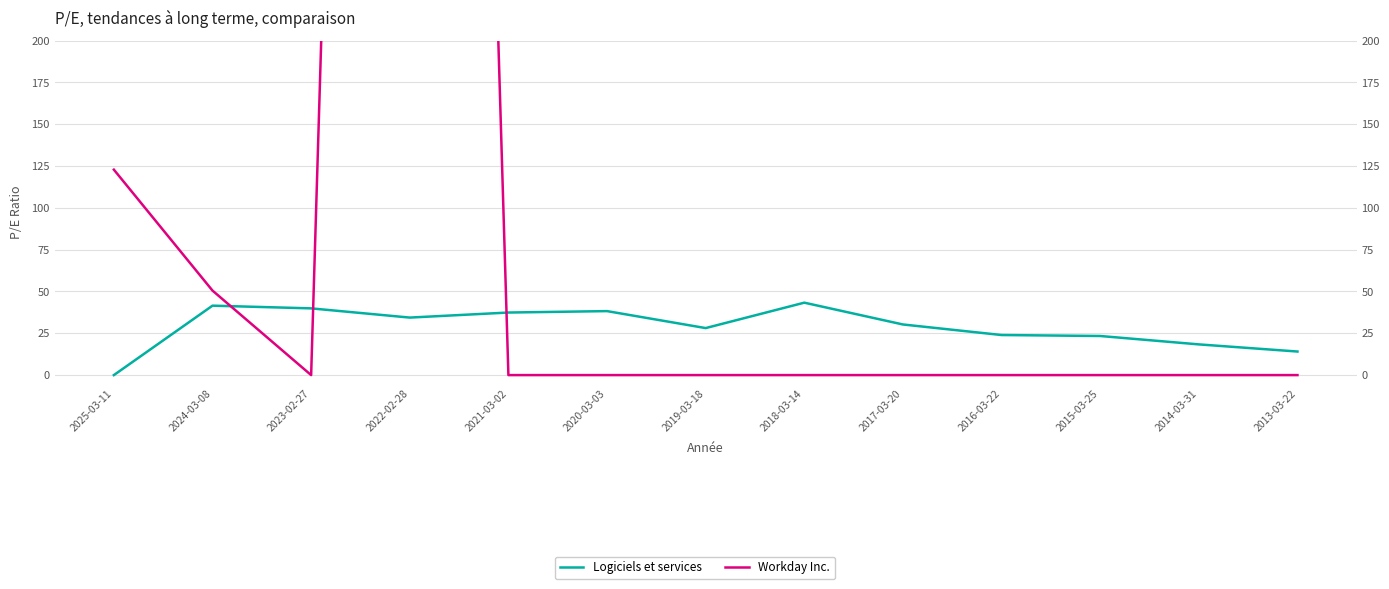

How many positive values does the Logiciels et services series have?

12